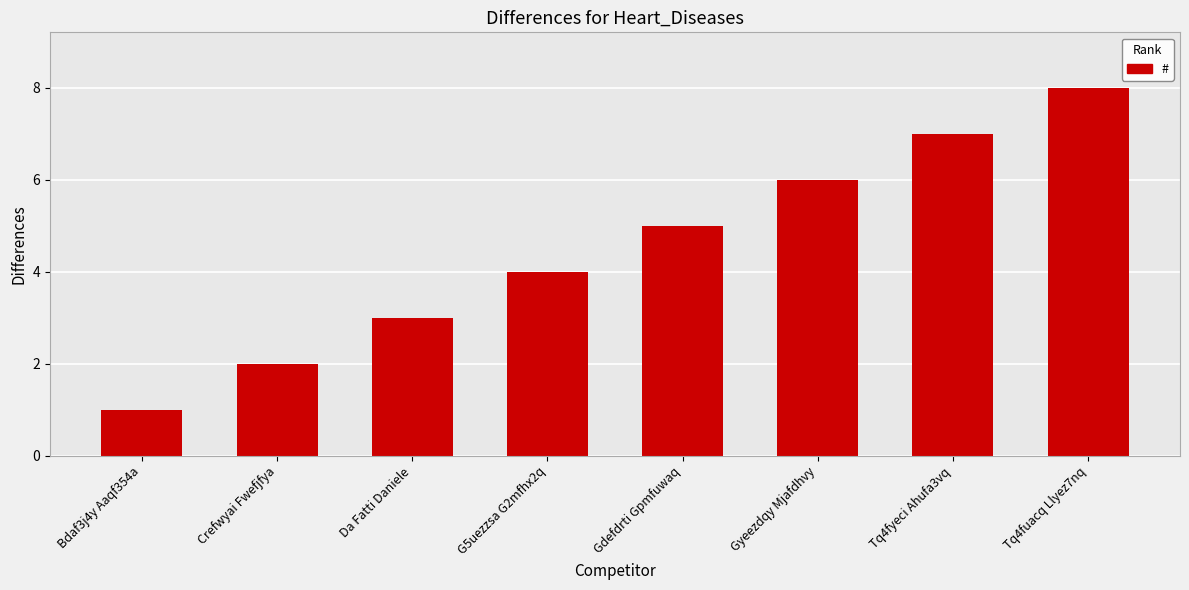

What is the label of the 2nd bar from the right?

Tq4fyeci Ahufa3vq